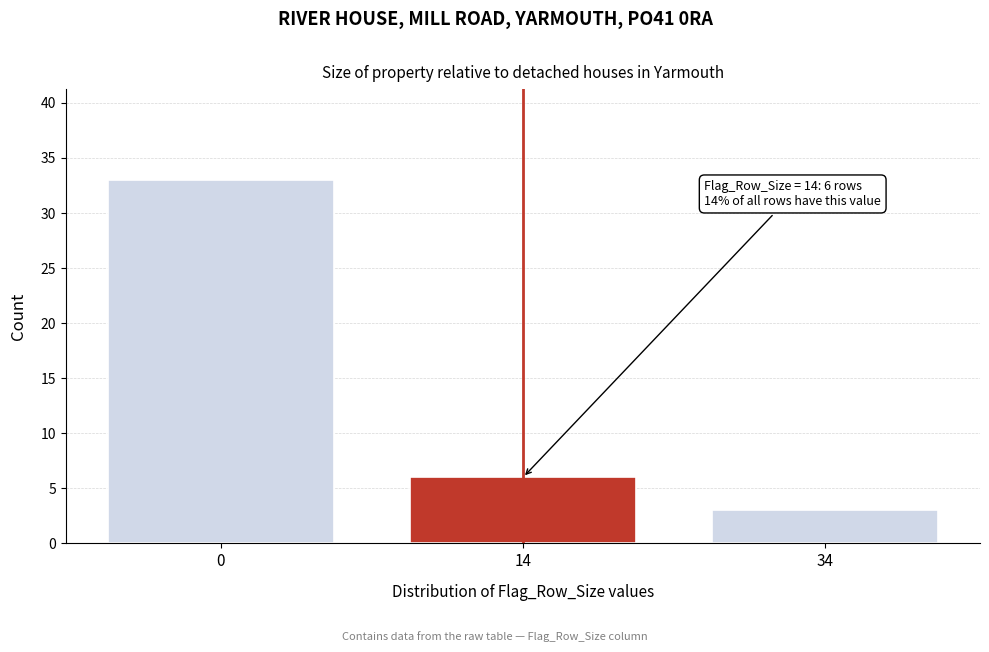

Reading right to left, transcribe all the data shown in this chart.

34=3	14=6	0=33